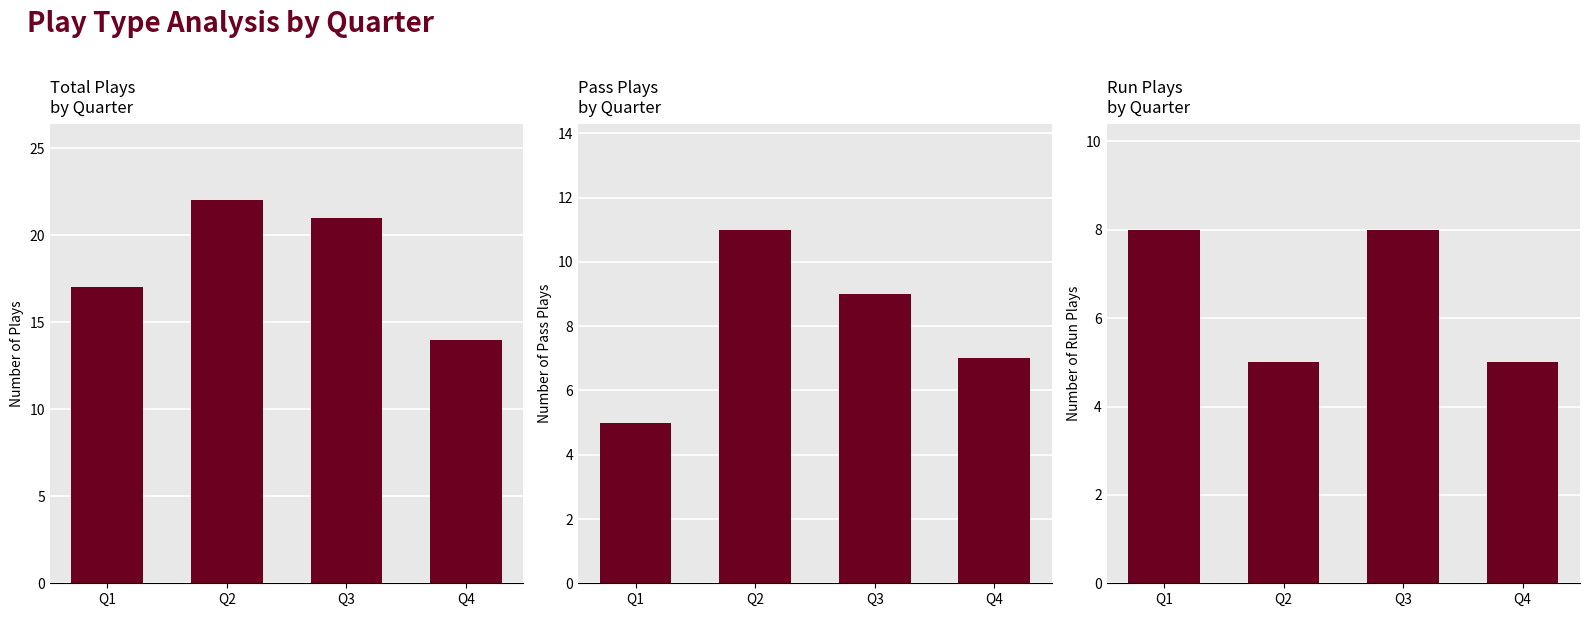

How many values in the Total Plays series exceed 21?

1